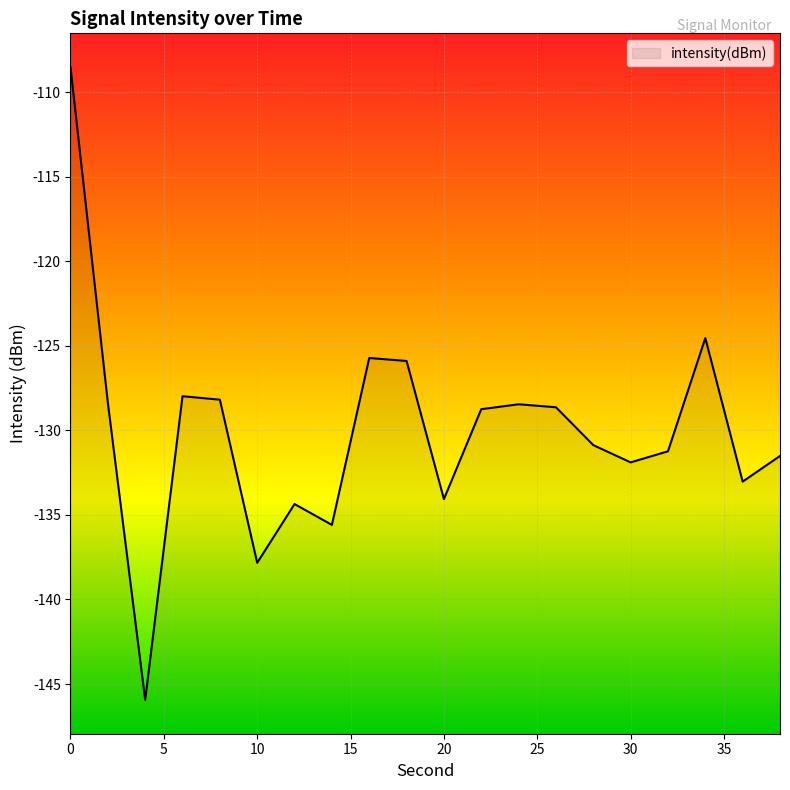

What is the minimum value shown in the chart?

-145.9